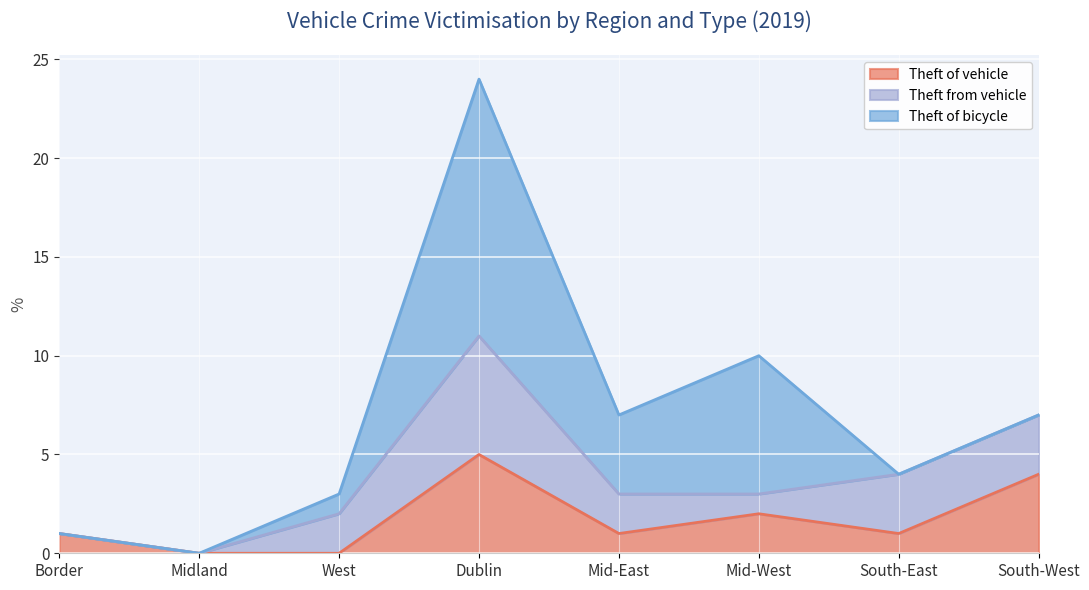

Is the value of Theft of bicycle at Dublin greater than the value of Theft from vehicle at Border?

Yes